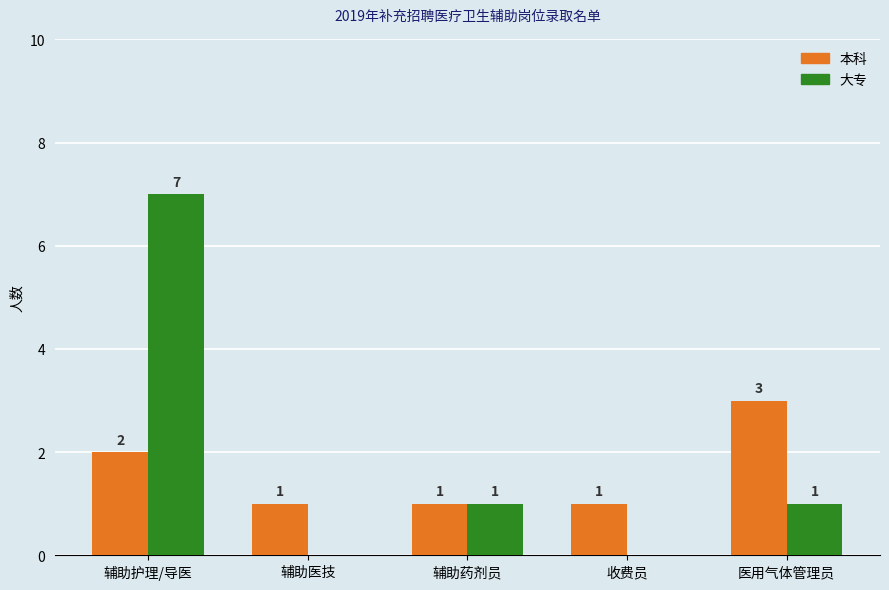

Where is 本科 nearest to the value 2?

辅助护理/导医